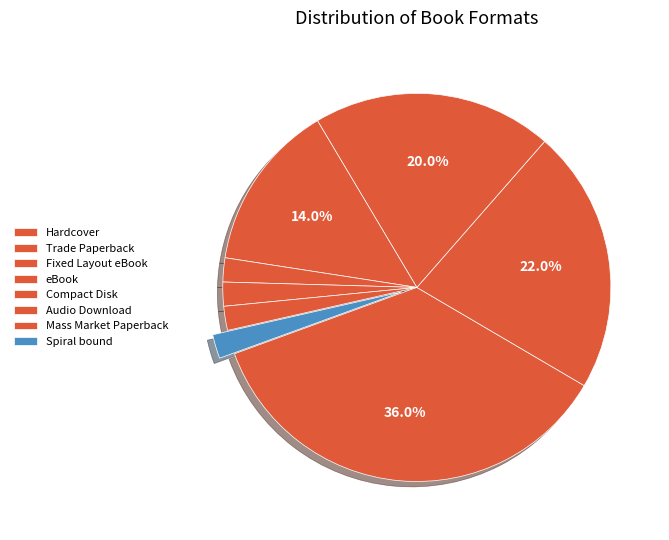

To the nearest percent, what portion does Spiral bound represent?

2%